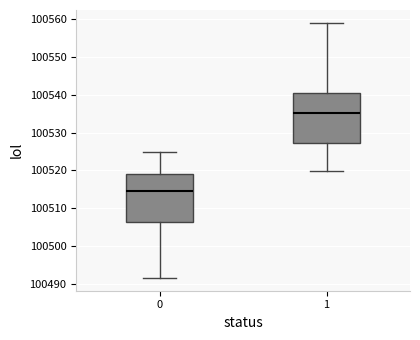

Reading left to right, read every box against the y-axis: the position of its median line, the range the box covers, and the ends of its whiskers. The values are not printed on the chart, so give them approximately, as read against the axis.

0: median 100515, box 100506 to 100519, whiskers 100492 to 100525
1: median 100535, box 100527 to 100540, whiskers 100520 to 100559